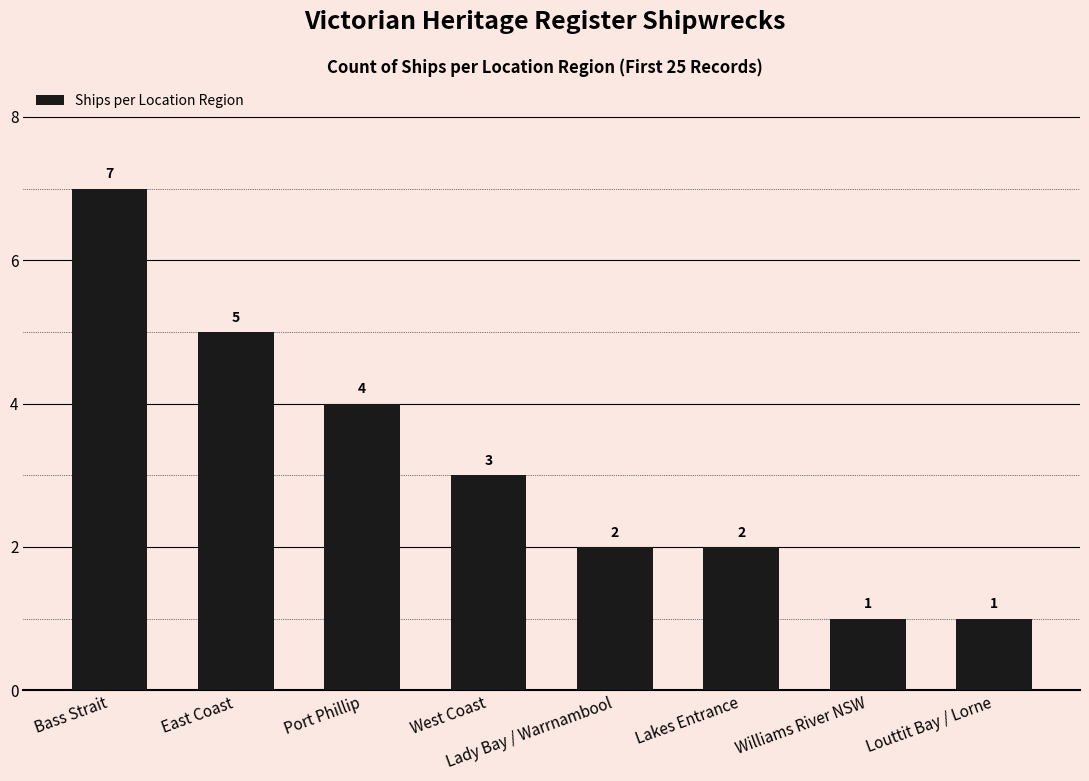

True or false: the data shows 7 at Bass Strait.

True